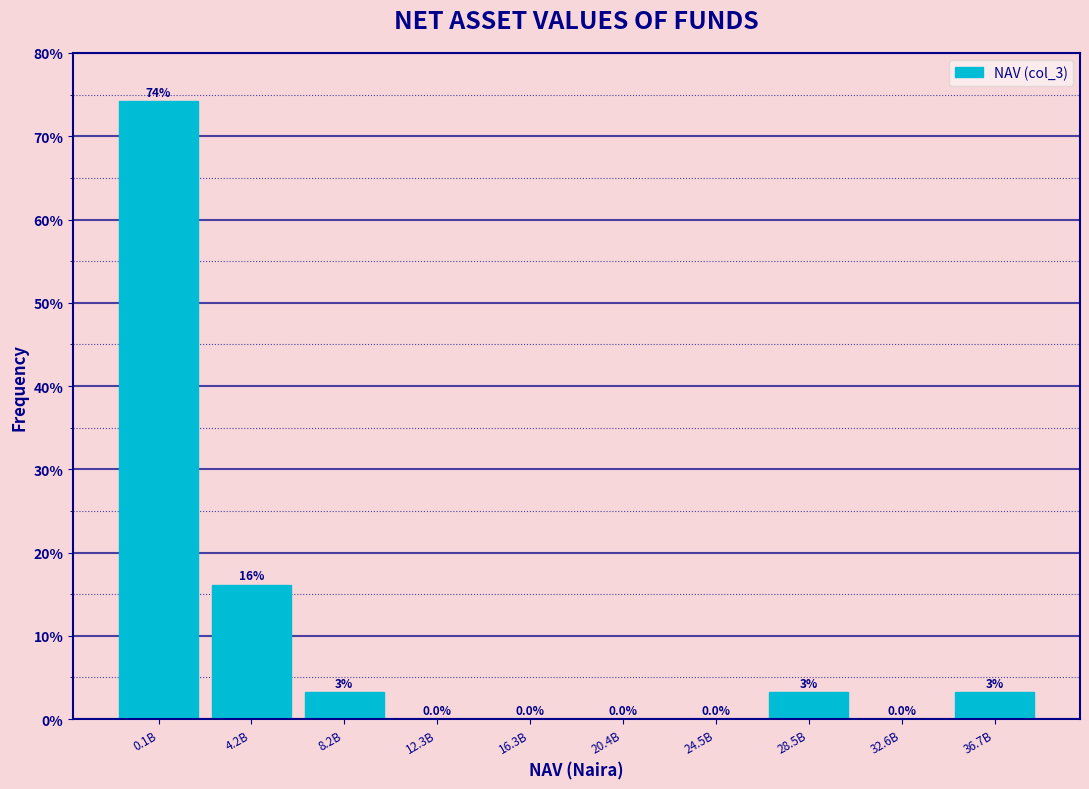

True or false: the data shows -41.4 at 24.5B.

False